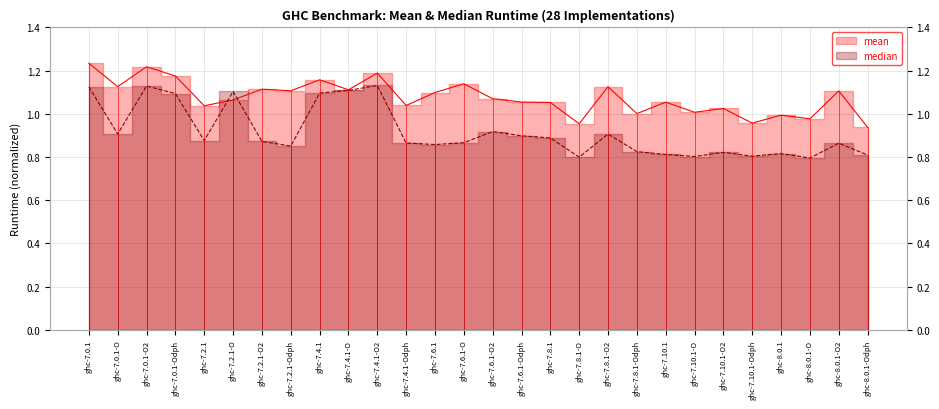

What is the total value across all series at ghc-7.8.1-Odph?

1.8